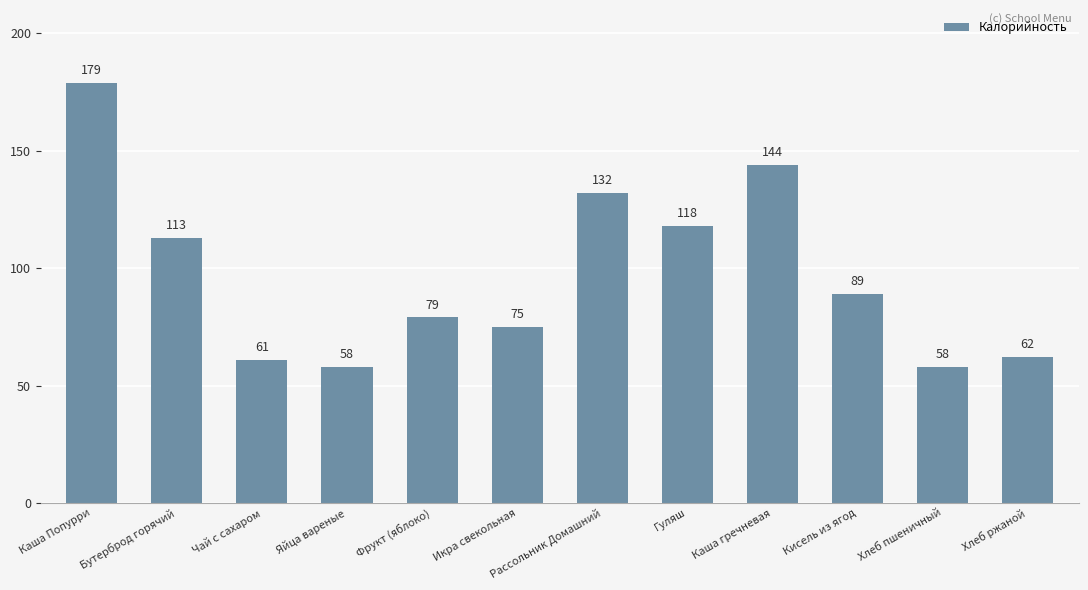

What is the sum of all values?

1168